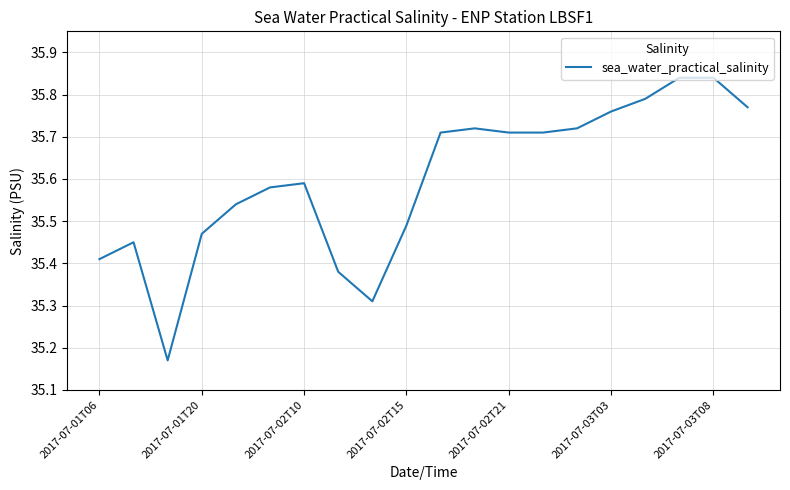

The value at 2017-07-03T08 is 59.2. True or false?

False